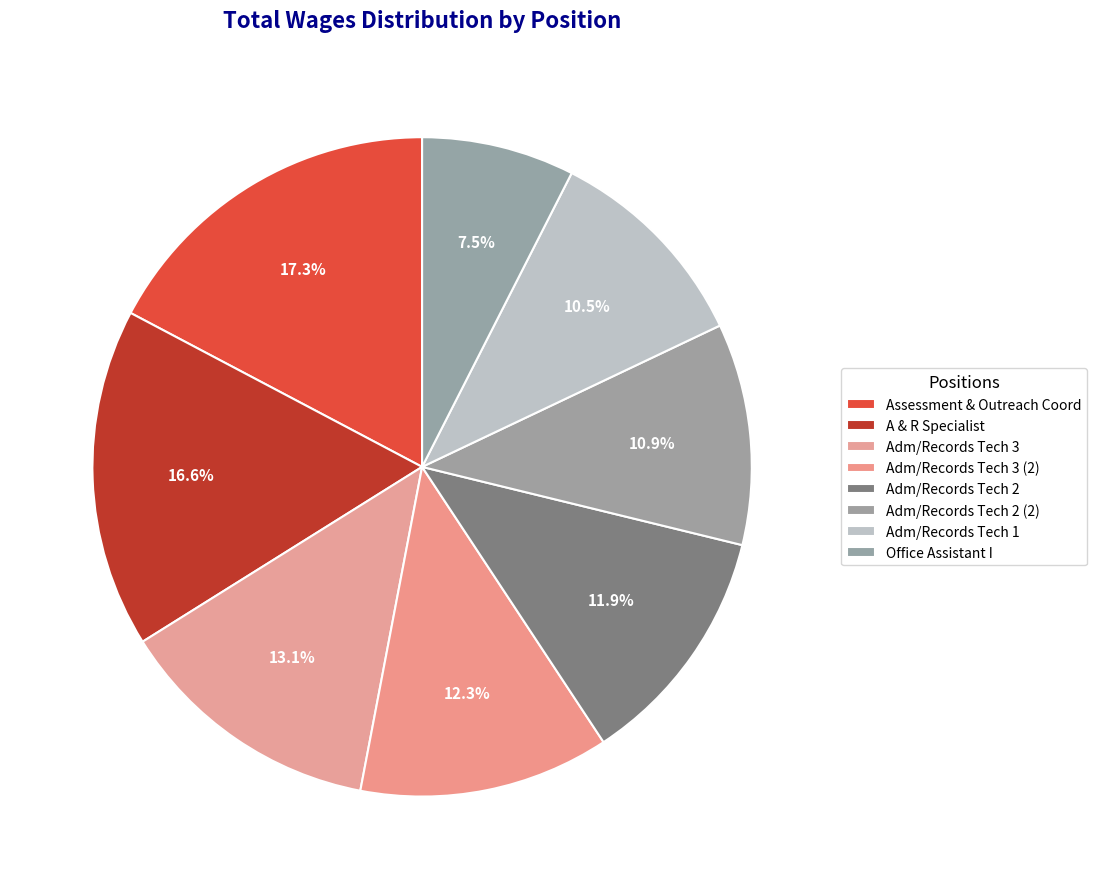

How many slices are in this pie chart?

8